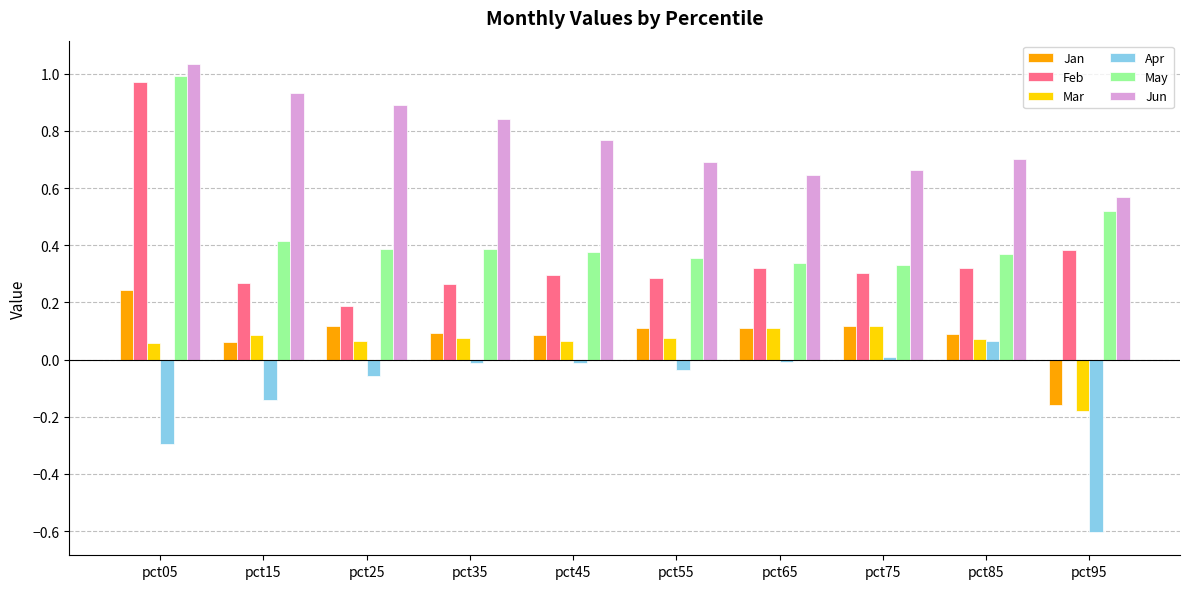

How many bars are there in total?

60